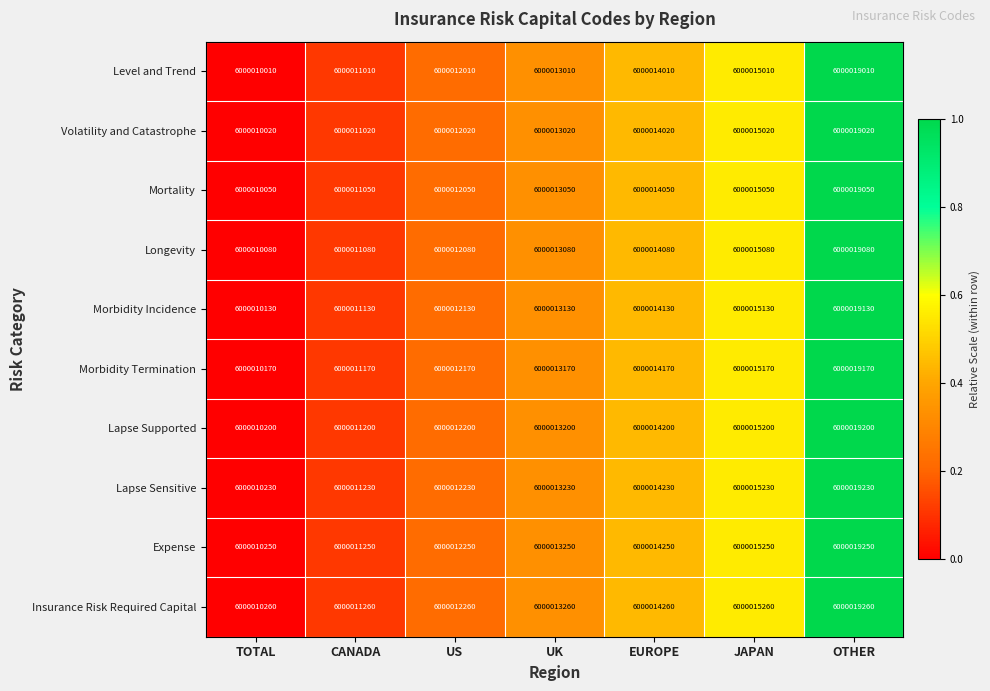

At EUROPE, list the series in order from largest to smallest.

Insurance Risk Required Capital, Expense, Lapse Sensitive, Lapse Supported, Morbidity Termination, Morbidity Incidence, Longevity, Mortality, Volatility and Catastrophe, Level and Trend